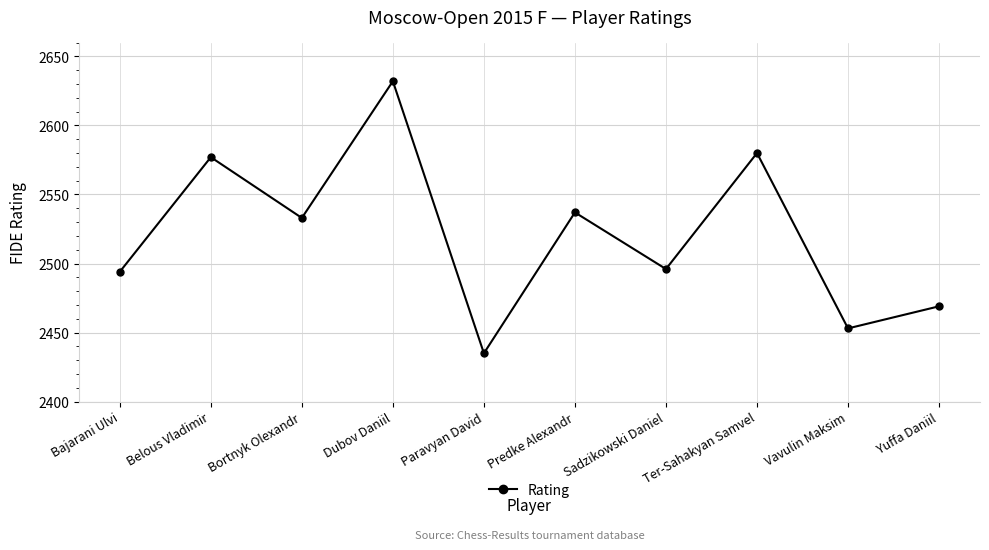

What position from the right is Dubov Daniil?

7